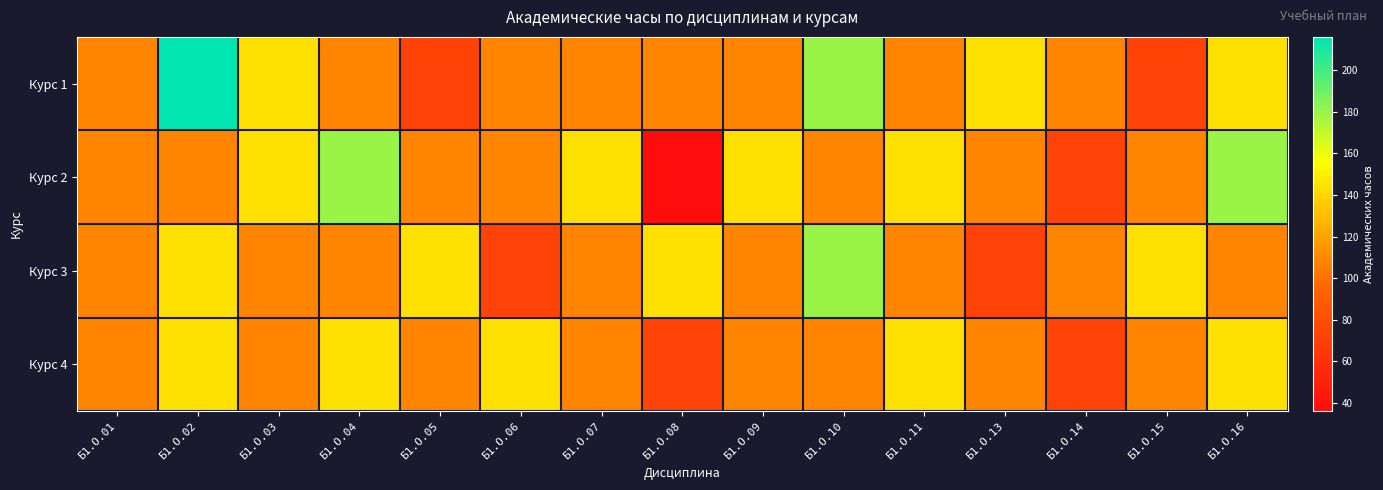

List the series in order of their overall mean, lowest first.

Курс 4, Курс 3, Курс 2, Курс 1